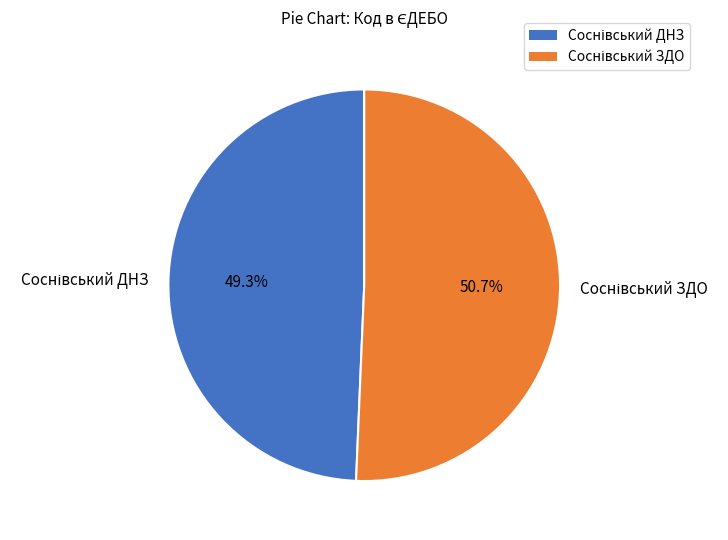

Is there a majority slice in this chart?

Yes